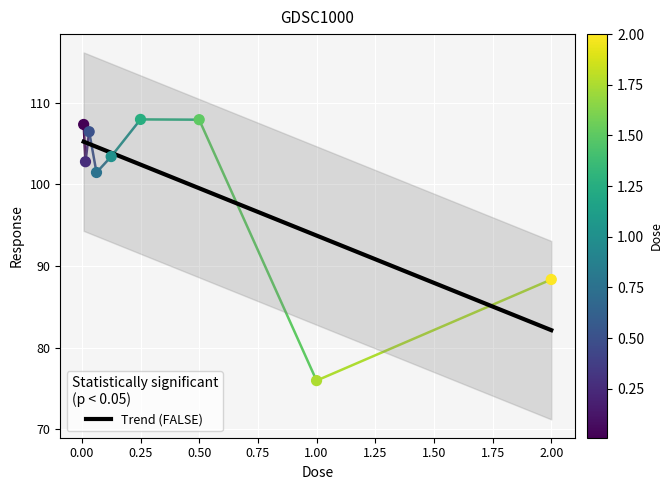

What is the change in value from 0.015625 to 2.0?

-14.4